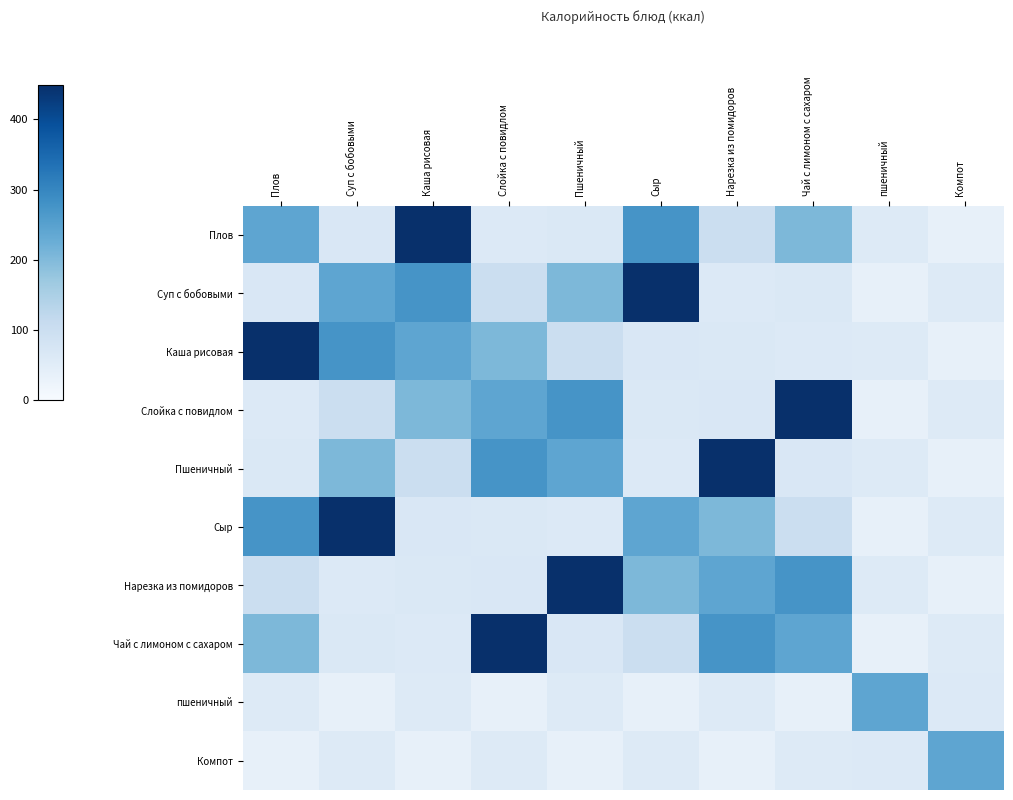

Between Чай с лимоном с сахаром and пшеничный, which is larger?

Чай с лимоном с сахаром